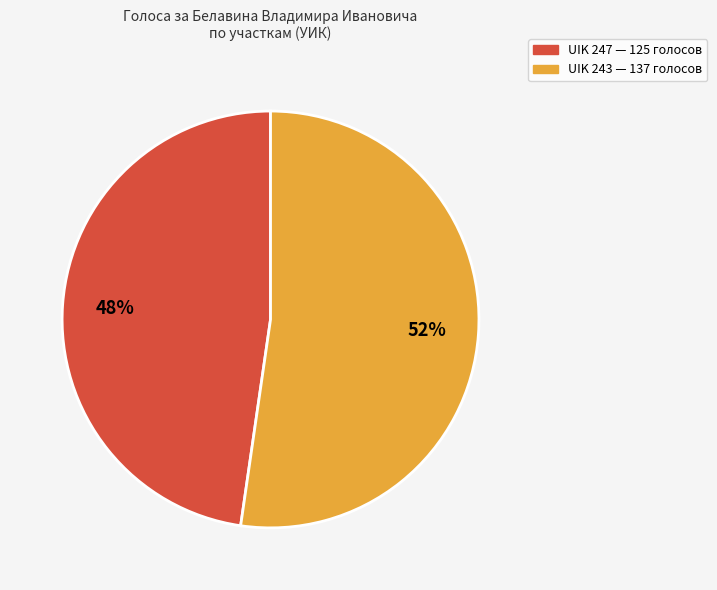

To the nearest percent, what percentage of the pie is UIK 243?

52%